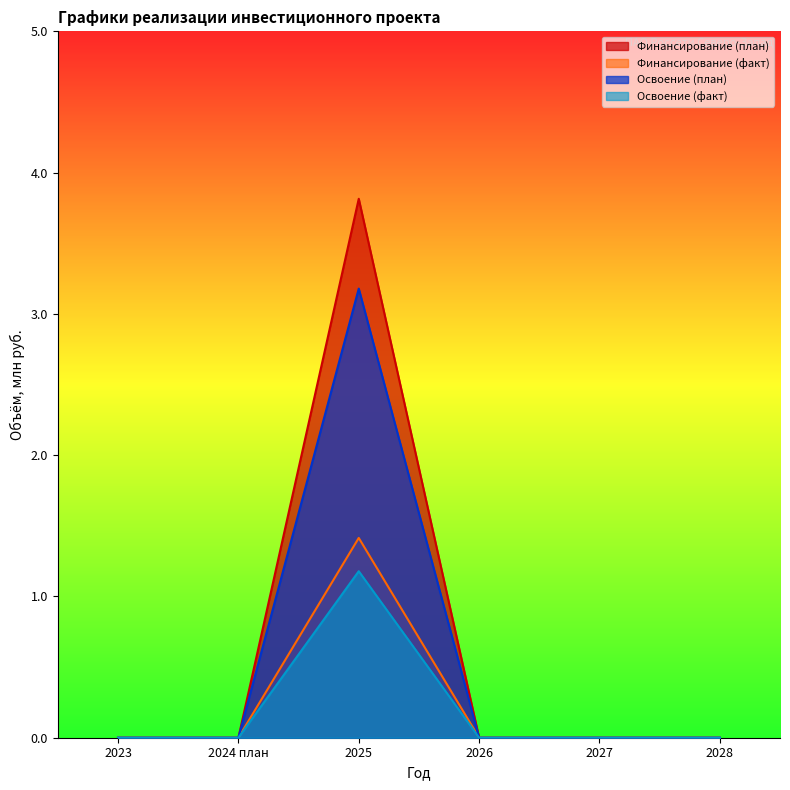

Which series changed the most between 2027 and 2028?

Финансирование (план)